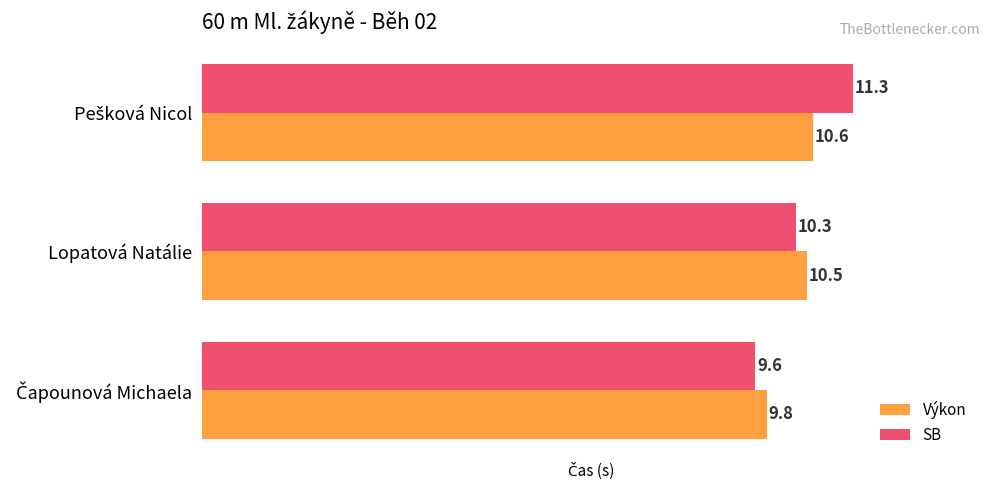

Rank the series by their maximum value, from highest to lowest.

SB, Výkon